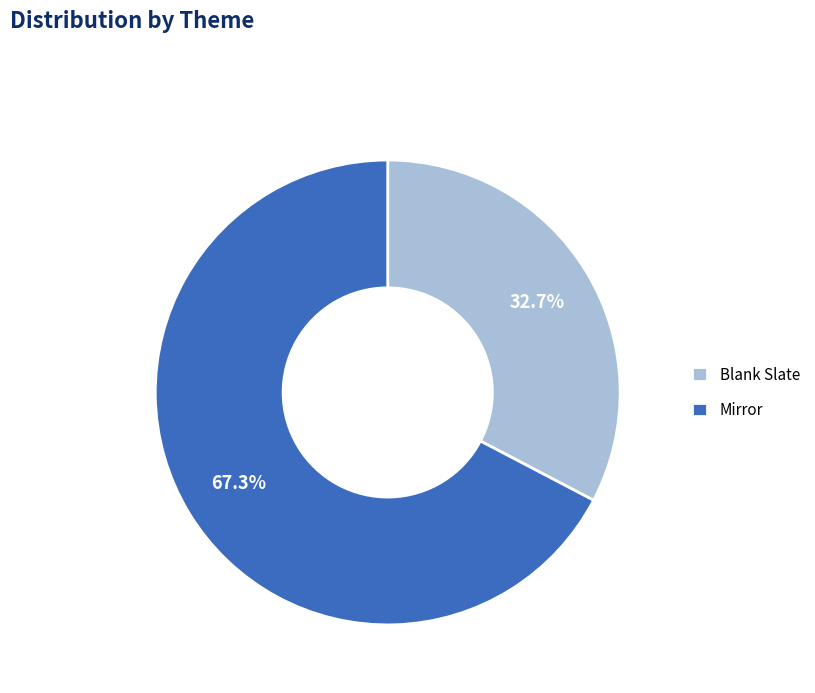

Which slice is the largest?

Mirror